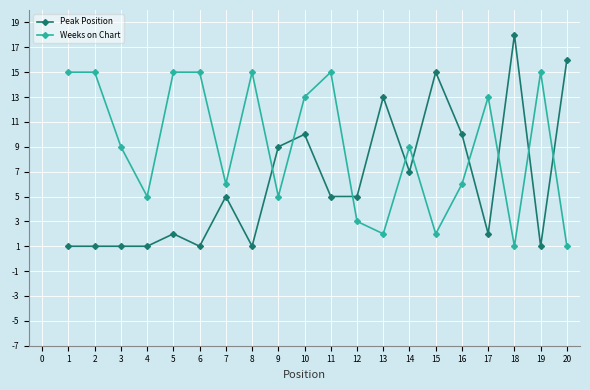

Read the Peak Position value at 8, to the nearest 5.

0